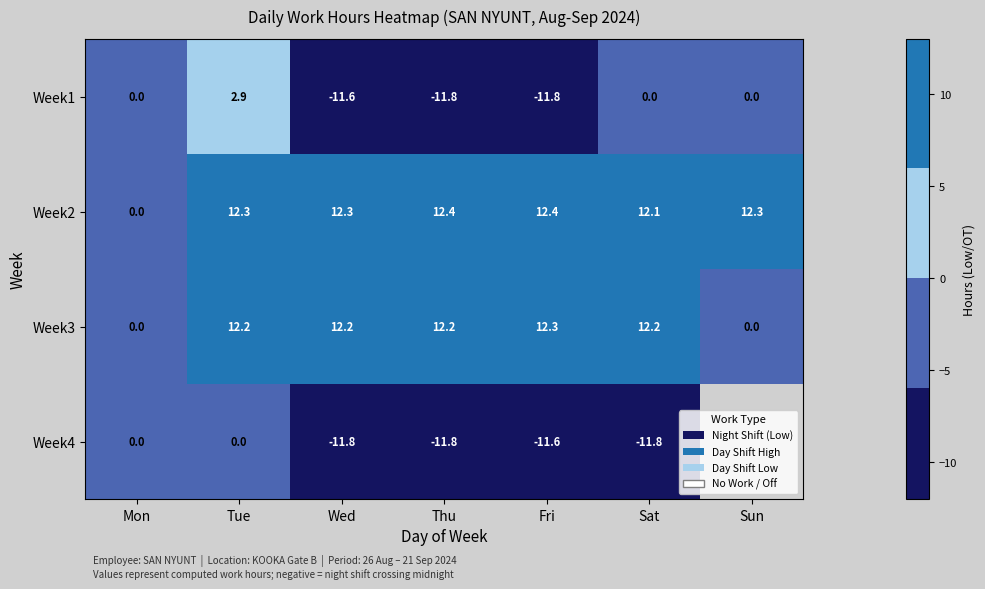

What is the average value of the Week1 series?

-4.6